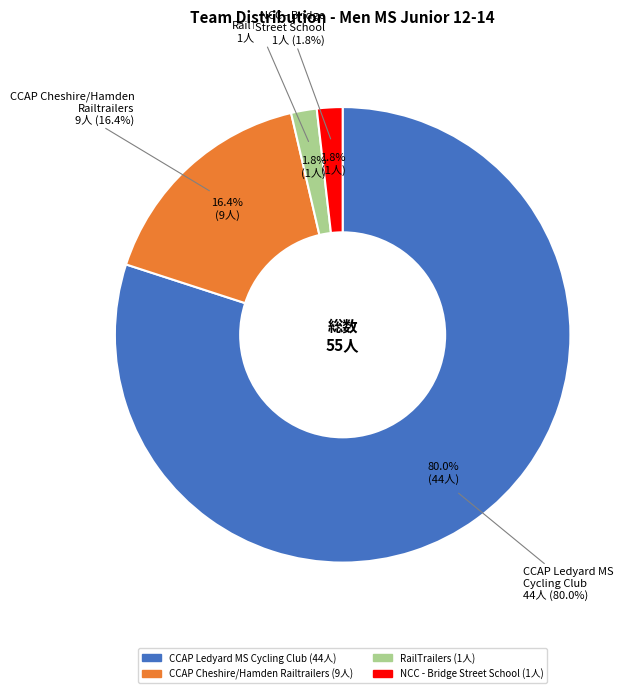

Rank the categories by value from lowest to highest.

RailTrailers, NCC - Bridge Street School, CCAP Cheshire/Hamden Railtrailers, CCAP Ledyard Middle School Cycling Club